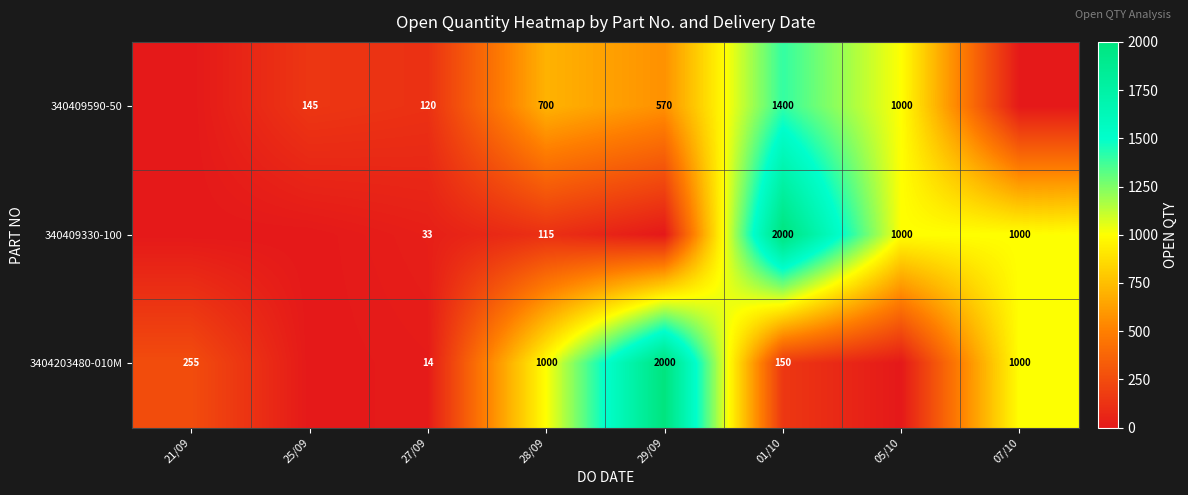

Is the value of 3404203480-010M at 29/09 greater than the value of 340409330-100 at 05/10?

Yes